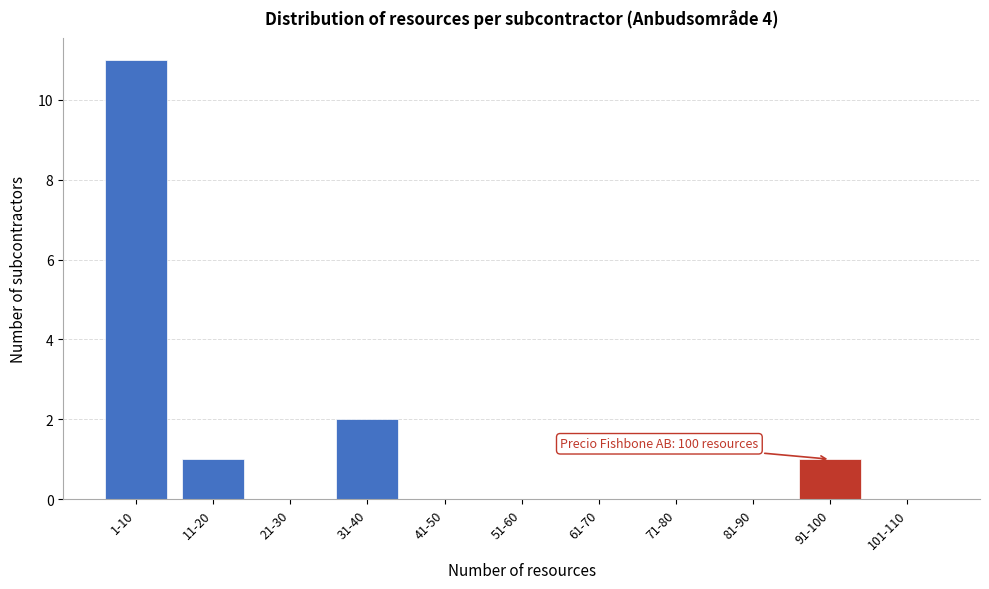

Reading right to left, transcribe all the data shown in this chart.

101-110=0	91-100=1	81-90=0	71-80=0	61-70=0	51-60=0	41-50=0	31-40=2	21-30=0	11-20=1	1-10=11